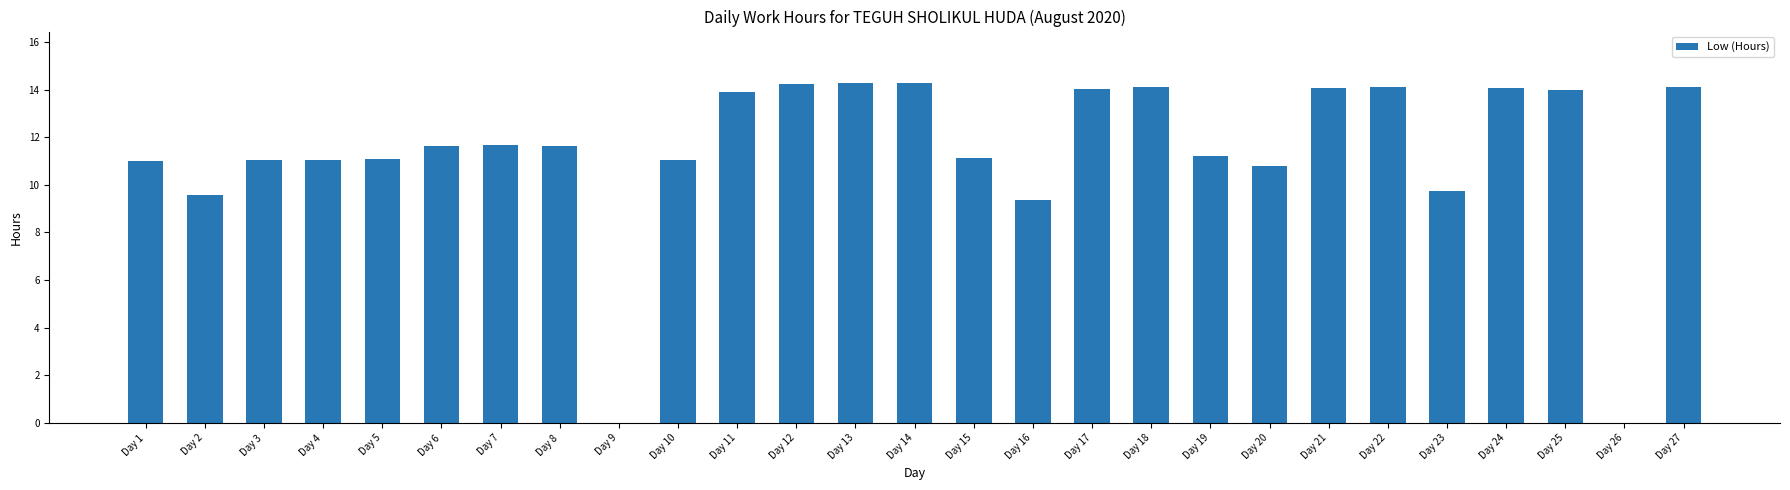

What is the greatest value displayed?

14.3